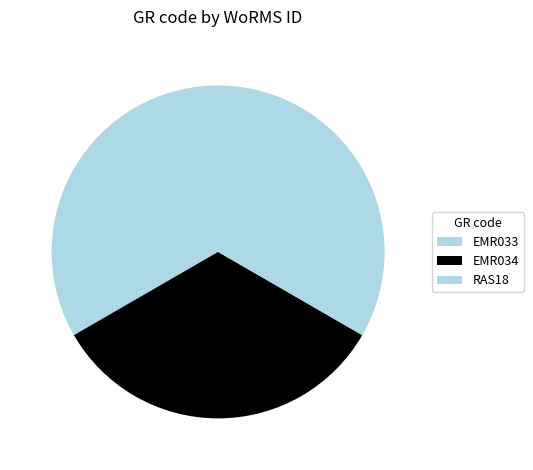

How many segments does this pie chart have?

3